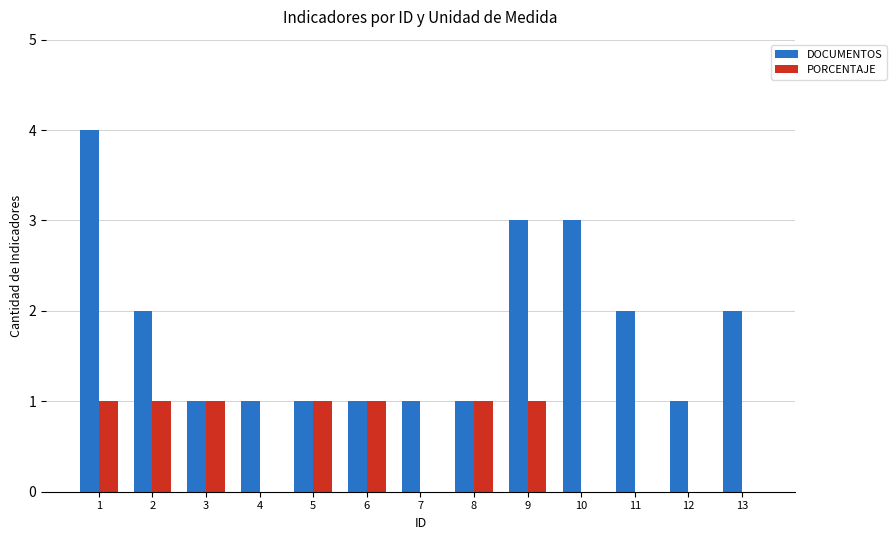

What is the highest value of the DOCUMENTOS series?

4